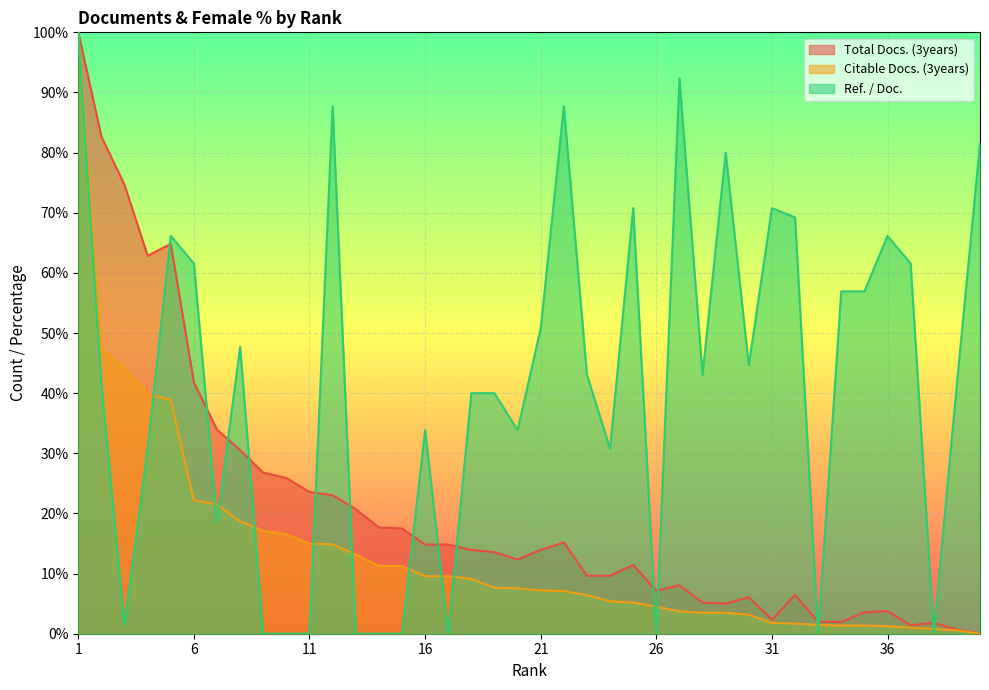

Reading left to right, what are all the values shown in this chart?

Total Docs. (3years): 1=100.0	2=82.7	3=74.6	4=62.9	5=64.8	6=41.8	7=33.9	8=30.5	9=26.8	10=25.9	11=23.6	12=23.0	13=20.7	14=17.7	15=17.5	16=14.8	17=14.8	18=13.9	19=13.6	20=12.3	21=13.9	22=15.2	23=9.6	24=9.6	25=11.4	26=7.1	27=8.0	28=5.2	29=5.0	30=6.1	31=2.3	32=6.4	33=2.0	34=2.0	35=3.6	36=3.8	37=1.4	38=1.8	39=0.7	40=0.0
Citable Docs. (3years): 1=100.0	2=47.4	3=44.3	4=39.9	5=38.9	6=22.2	7=21.5	8=18.7	9=17.1	10=16.6	11=15.0	12=14.9	13=13.2	14=11.3	15=11.3	16=9.6	17=9.6	18=9.1	19=7.7	20=7.5	21=7.2	22=7.1	23=6.4	24=5.4	25=5.2	26=4.5	27=3.7	28=3.5	29=3.5	30=3.2	31=1.8	32=1.7	33=1.5	34=1.4	35=1.4	36=1.2	37=1.0	38=0.8	39=0.6	40=0.0
Ref. / Doc.: 1=100.0	2=41.5	3=1.5	4=30.8	5=66.2	6=61.5	7=18.5	8=47.7	9=0.0	10=0.0	11=0.0	12=87.7	13=0.0	14=0.0	15=0.0	16=33.8	17=0.0	18=40.0	19=40.0	20=33.8	21=50.8	22=87.7	23=43.1	24=30.8	25=70.8	26=0.0	27=92.3	28=43.1	29=80.0	30=44.6	31=70.8	32=69.2	33=0.0	34=56.9	35=56.9	36=66.2	37=61.5	38=0.0	39=41.5	40=81.5